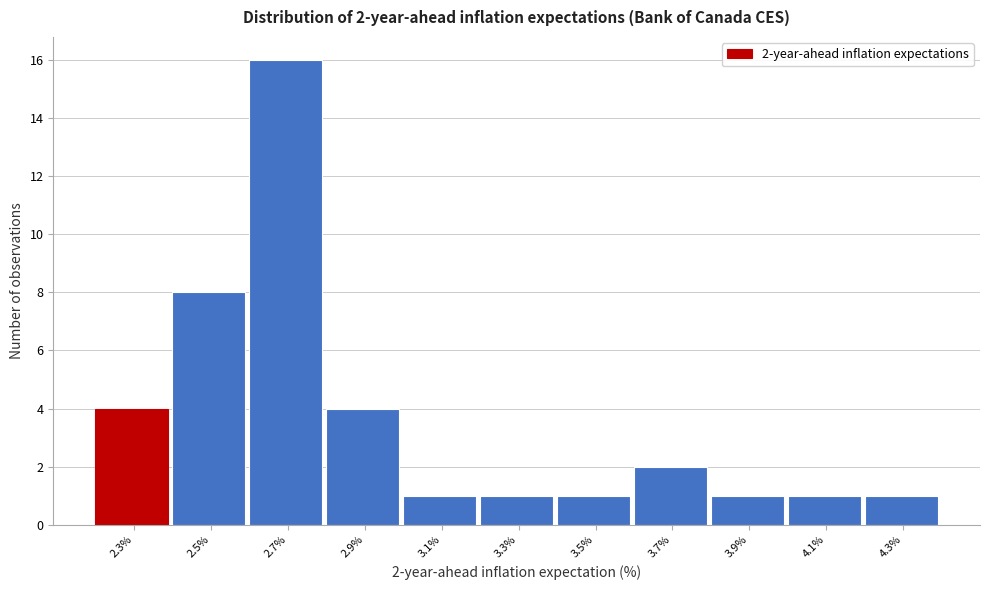

Reading left to right, what are all the values shown in this chart?

2.3%=4	2.5%=8	2.7%=16	2.9%=4	3.1%=1	3.3%=1	3.5%=1	3.7%=2	3.9%=1	4.1%=1	4.3%=1